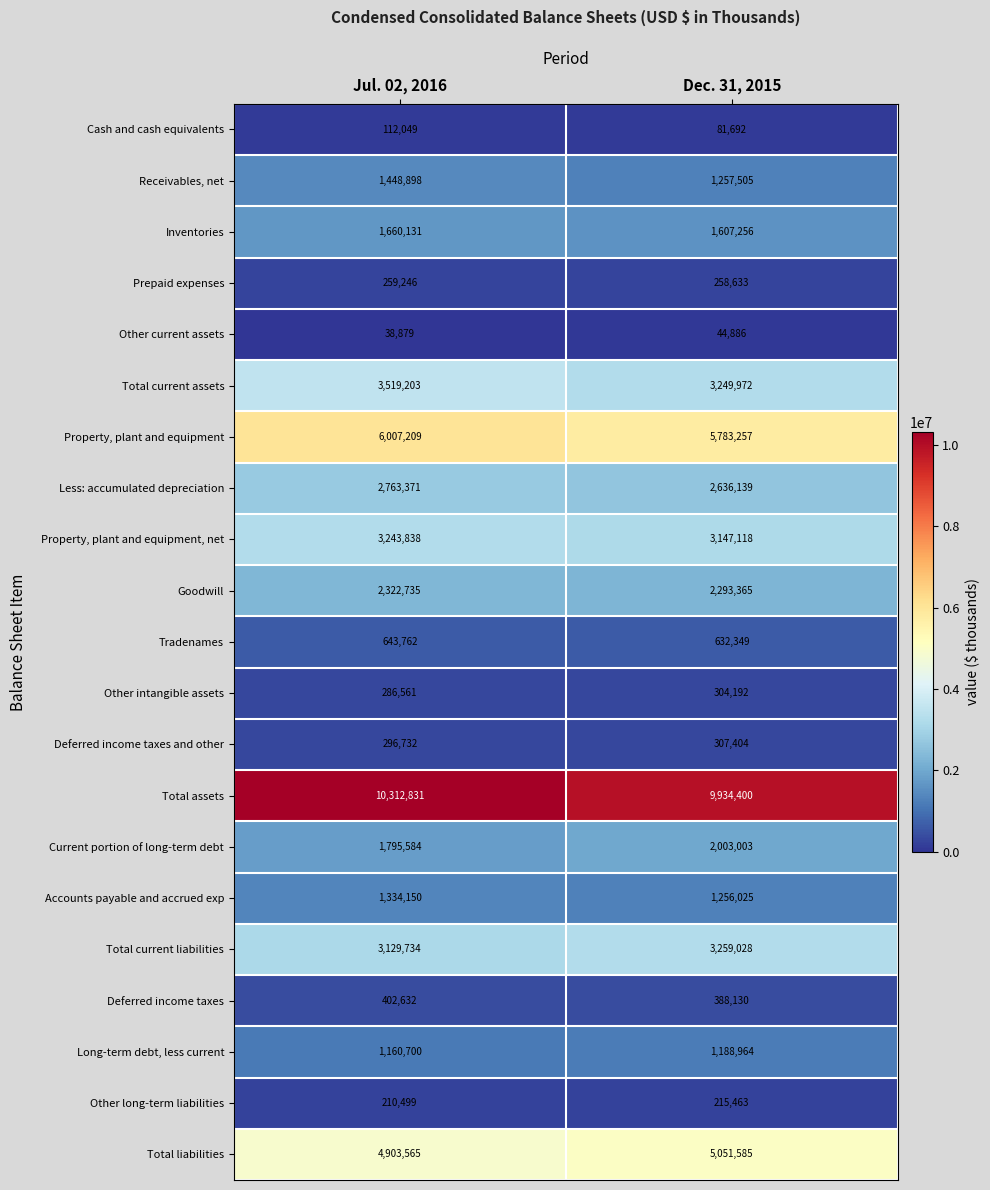

The value of Total current assets at Jul. 02, 2016 is 3519203. True or false?

True